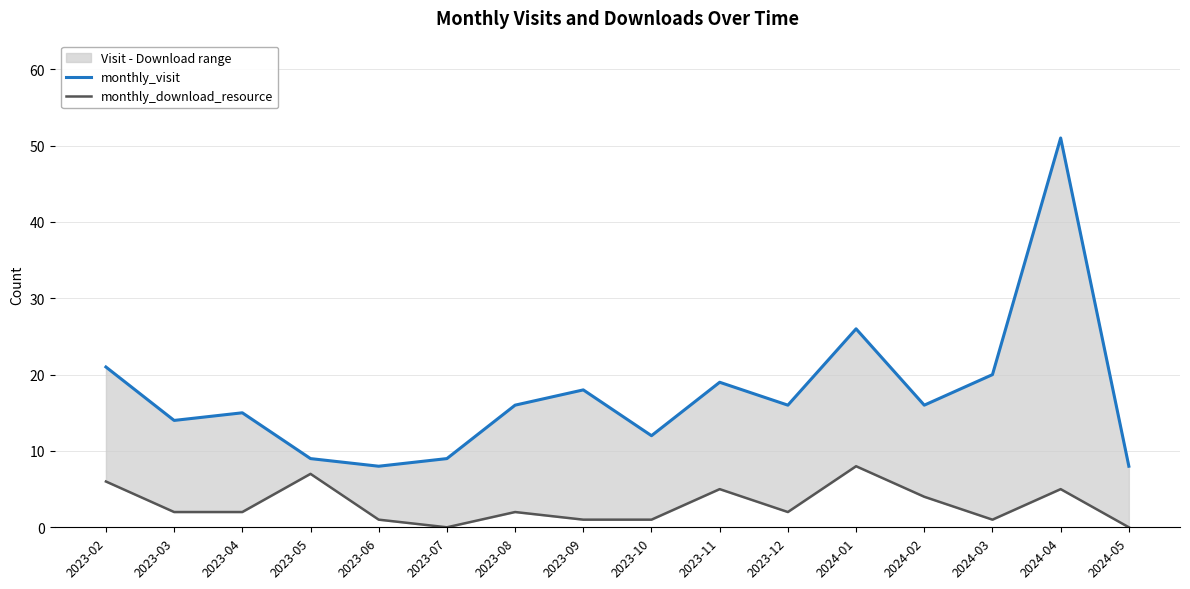

Where does the monthly_visit series first go above 16?

2023-02